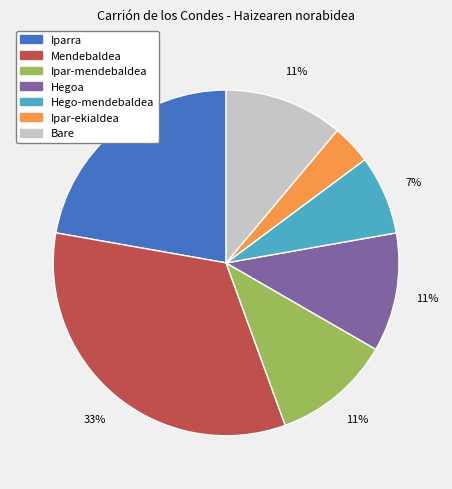

Is there any slice that represents more than half of the pie?

No